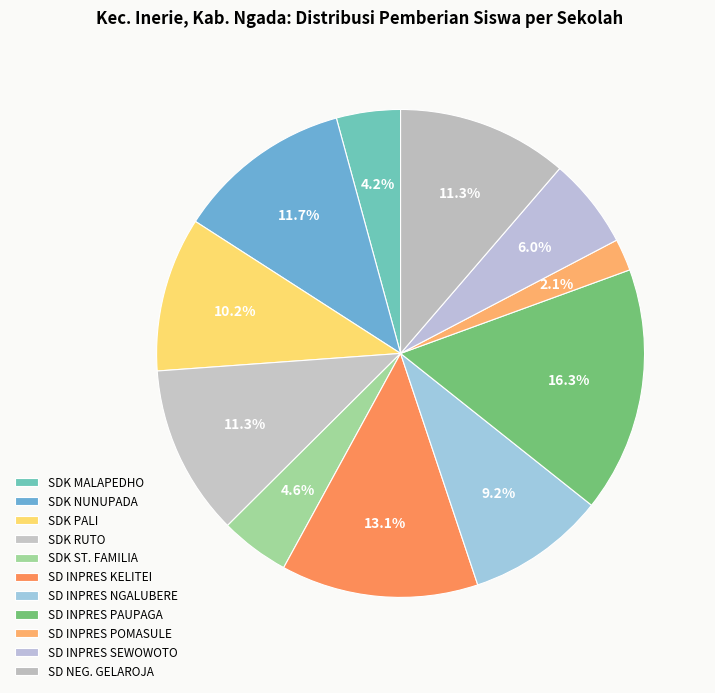

Does SDK ST. FAMILIA account for over 50% of the chart?

No